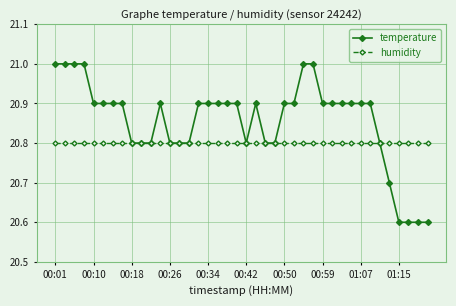

At how many categories does at least one series exceed 20?

40